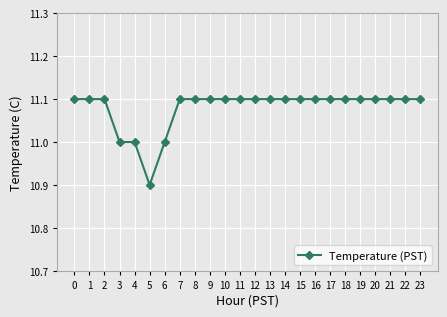

What is the difference between the second highest and second lowest values?

0.1